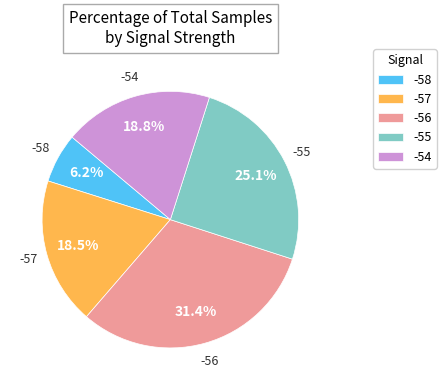

What is the smallest slice in the pie chart?

-58